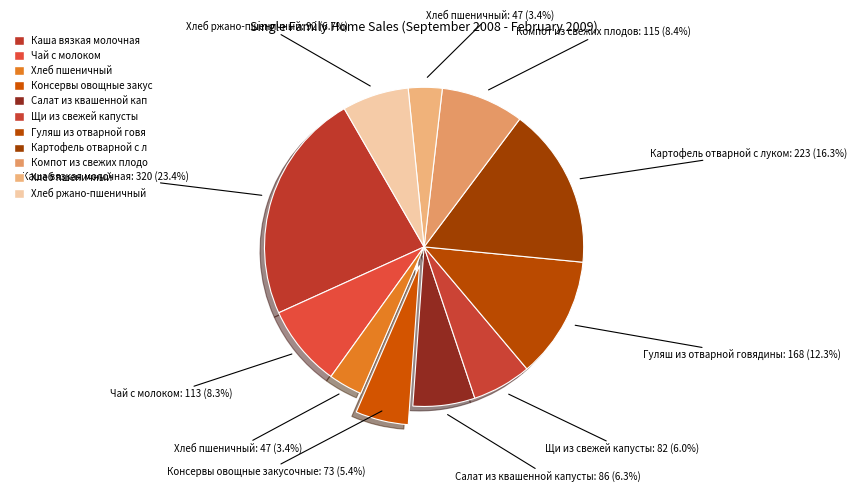

Is there any slice that represents more than half of the pie?

No